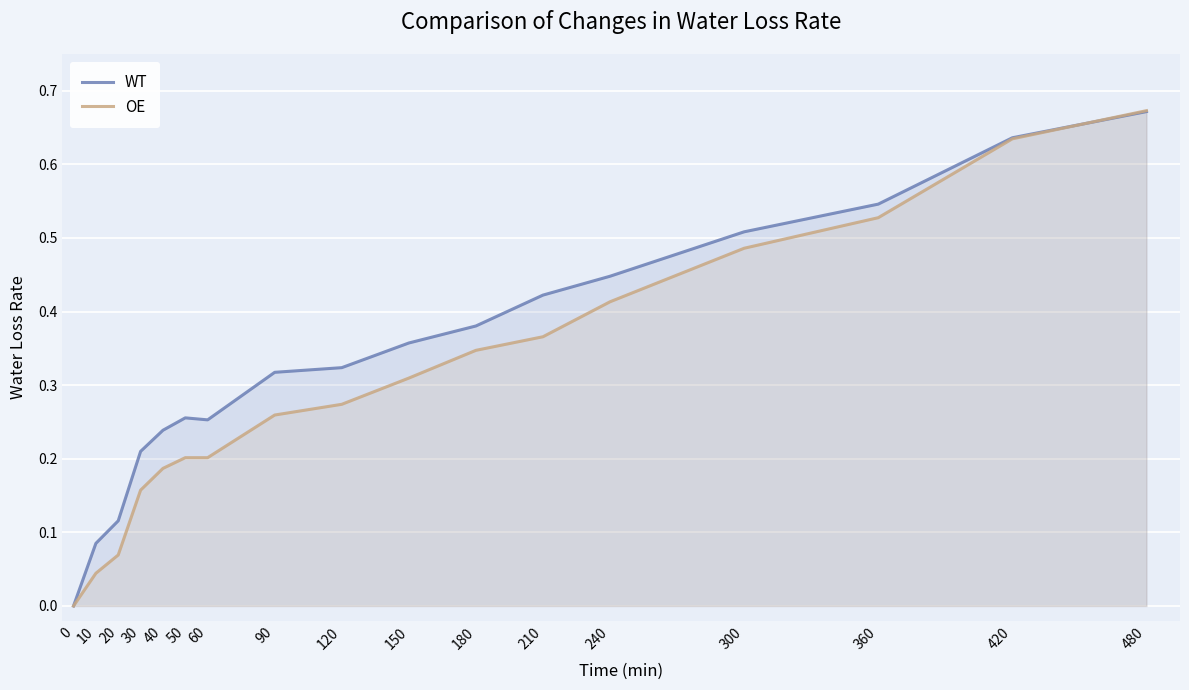

After their last crossing, which series has the higher values: WT or OE?

OE